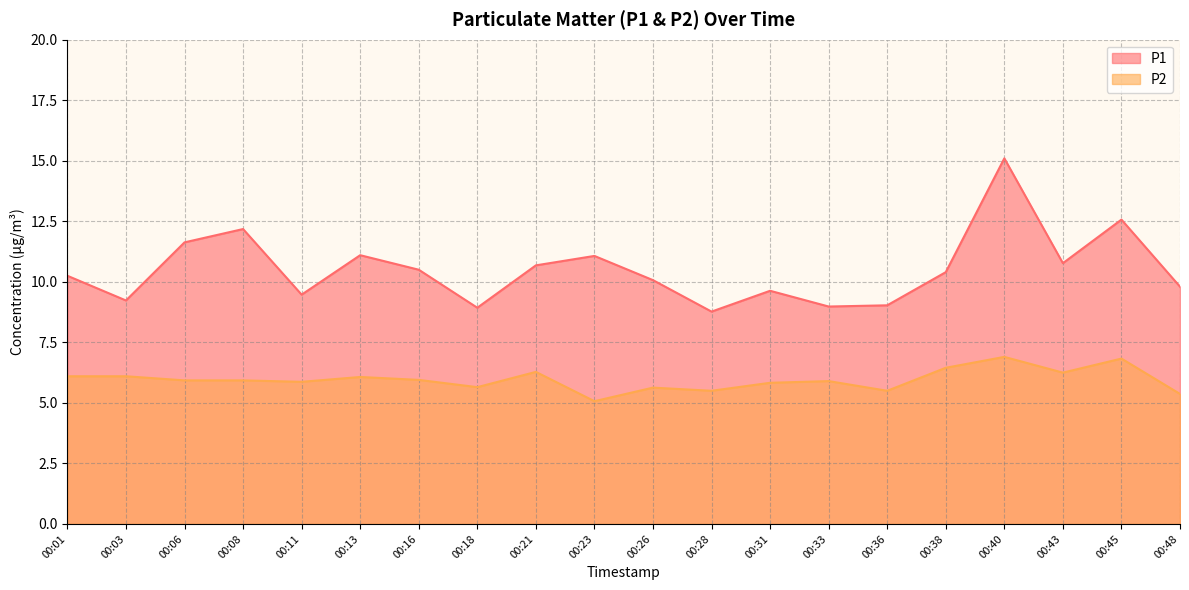

What is the difference between the second highest and second lowest values in the P2 series?

1.5